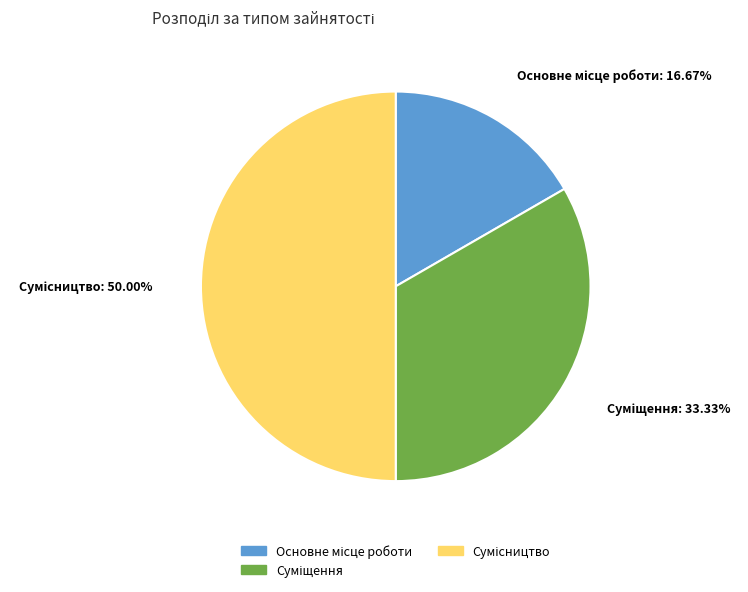

Which slice is the largest?

Сумісництво